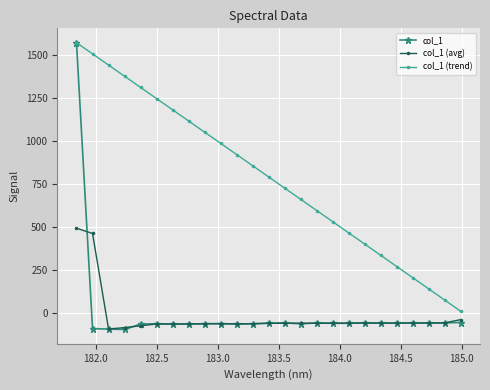

At how many categories does at least one series exceed 227?

21